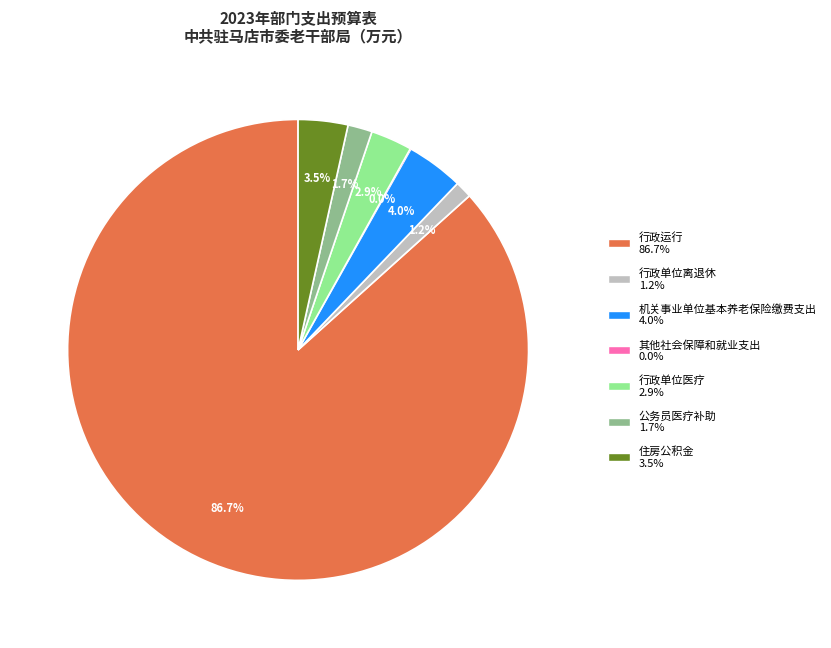

What is the total percentage of 住房公积金 and 行政单位离退休?

4.7%